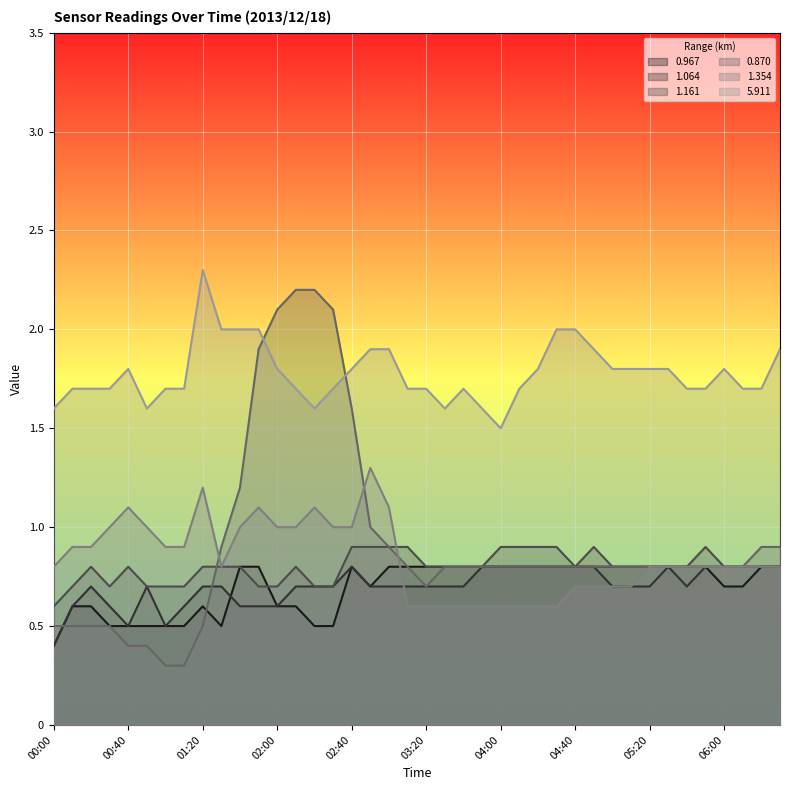

How many intersections are there between 0.870 and 1.354?

3